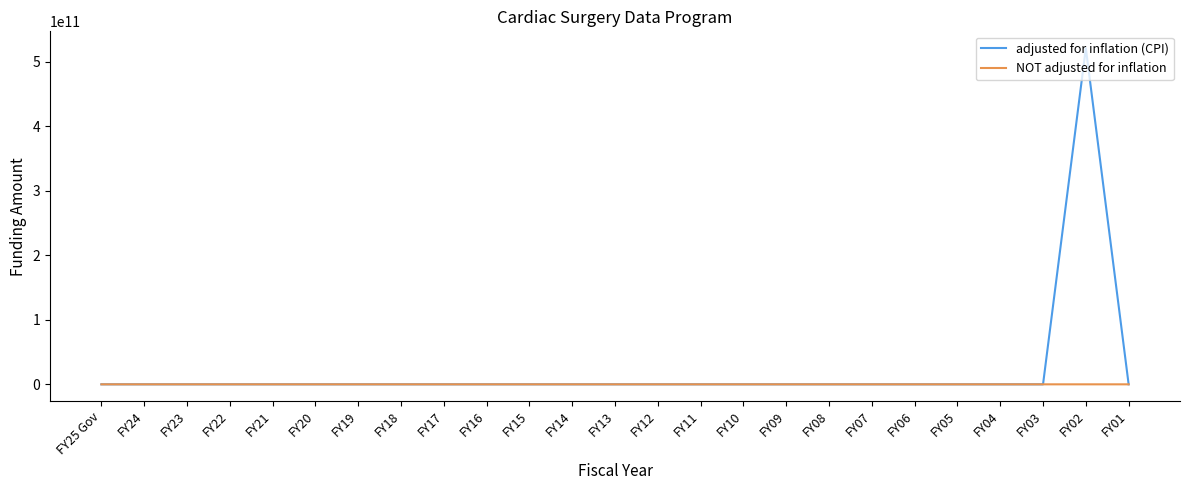

Rank the series by their maximum value, from lowest to highest.

NOT adjusted for inflation, adjusted for inflation (CPI)